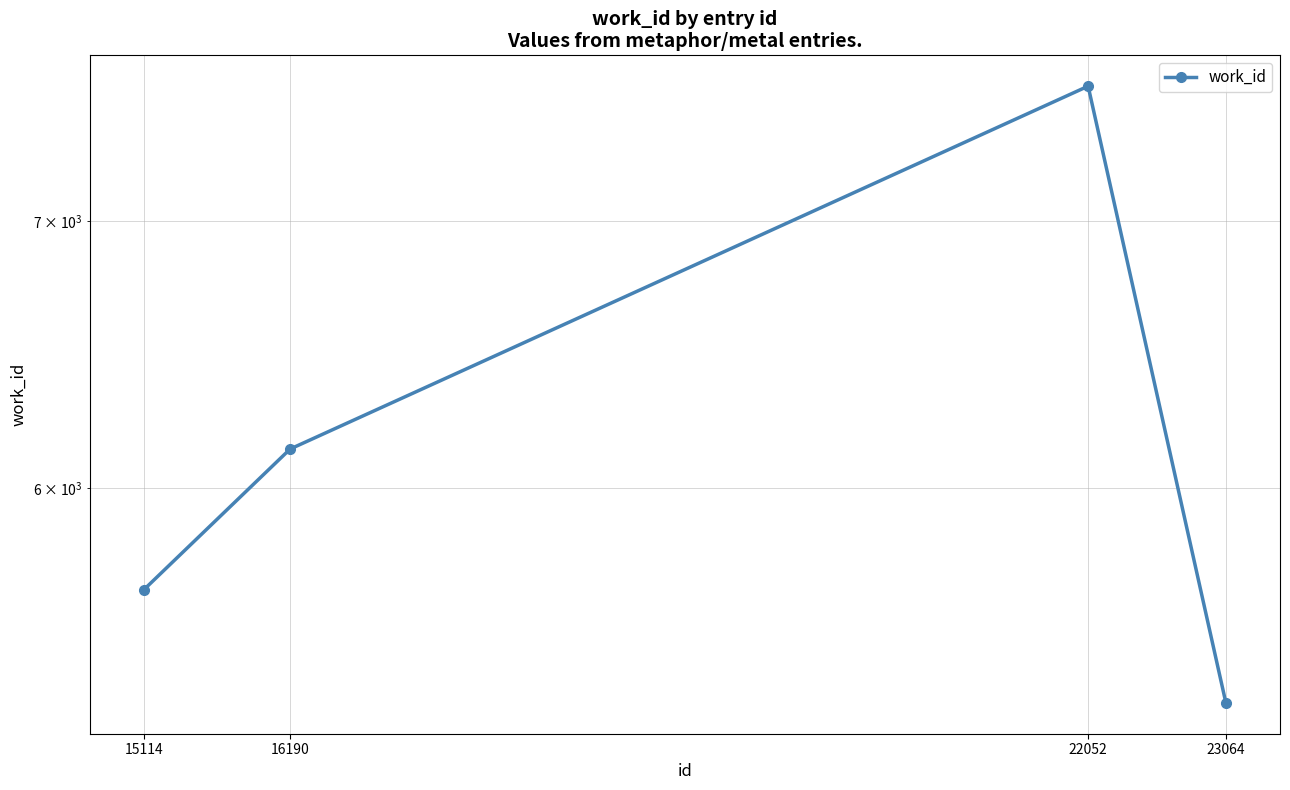

At which category does the data reach its first local peak?

22052